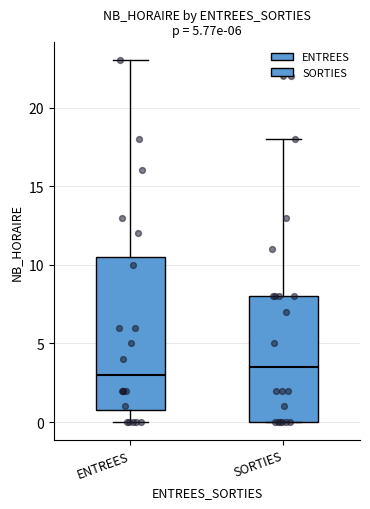

Which box's median line is the highest?

SORTIES